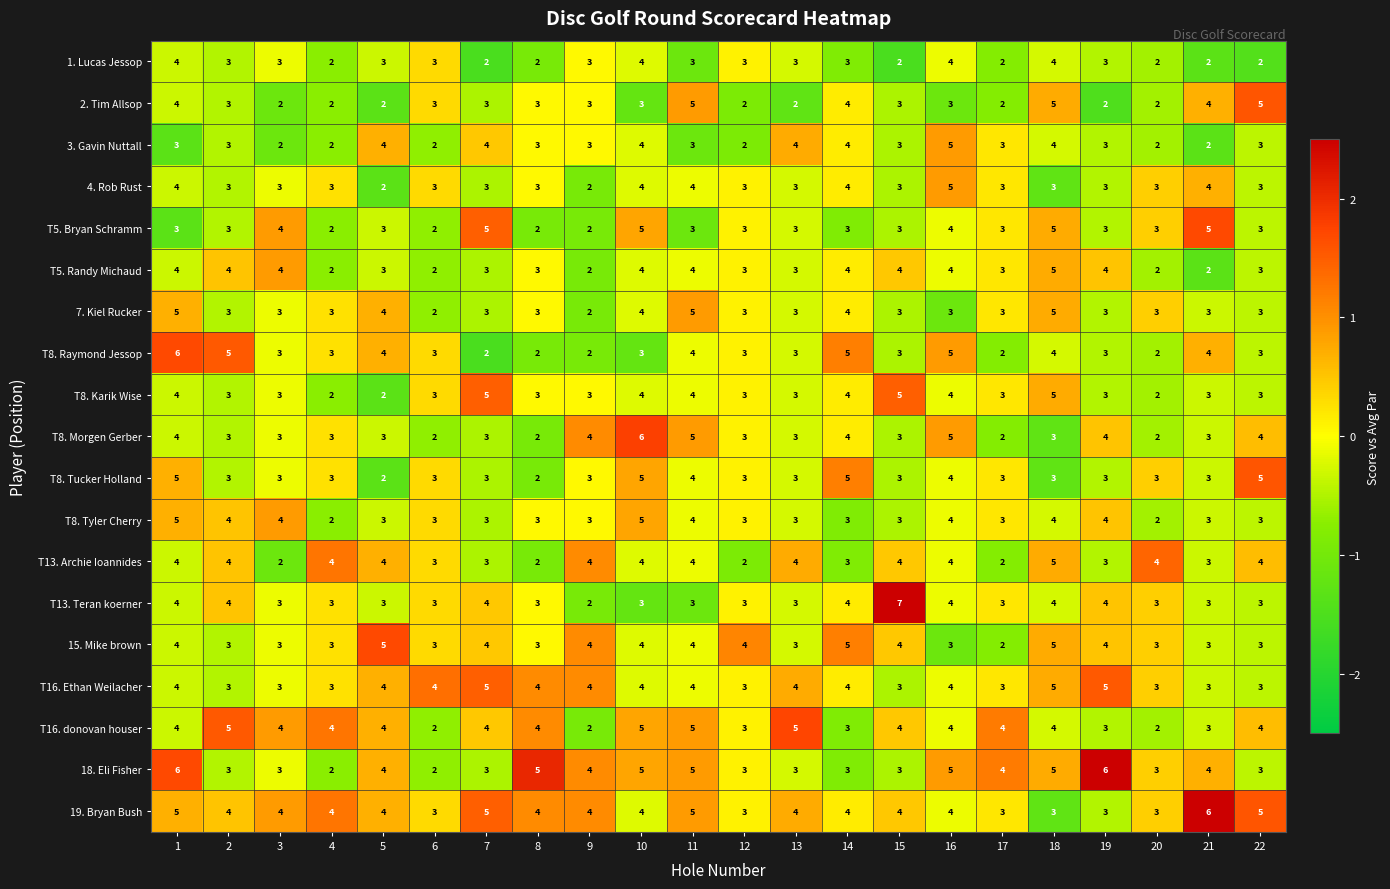

What is the average value of the 1. Lucas Jessop series?

3